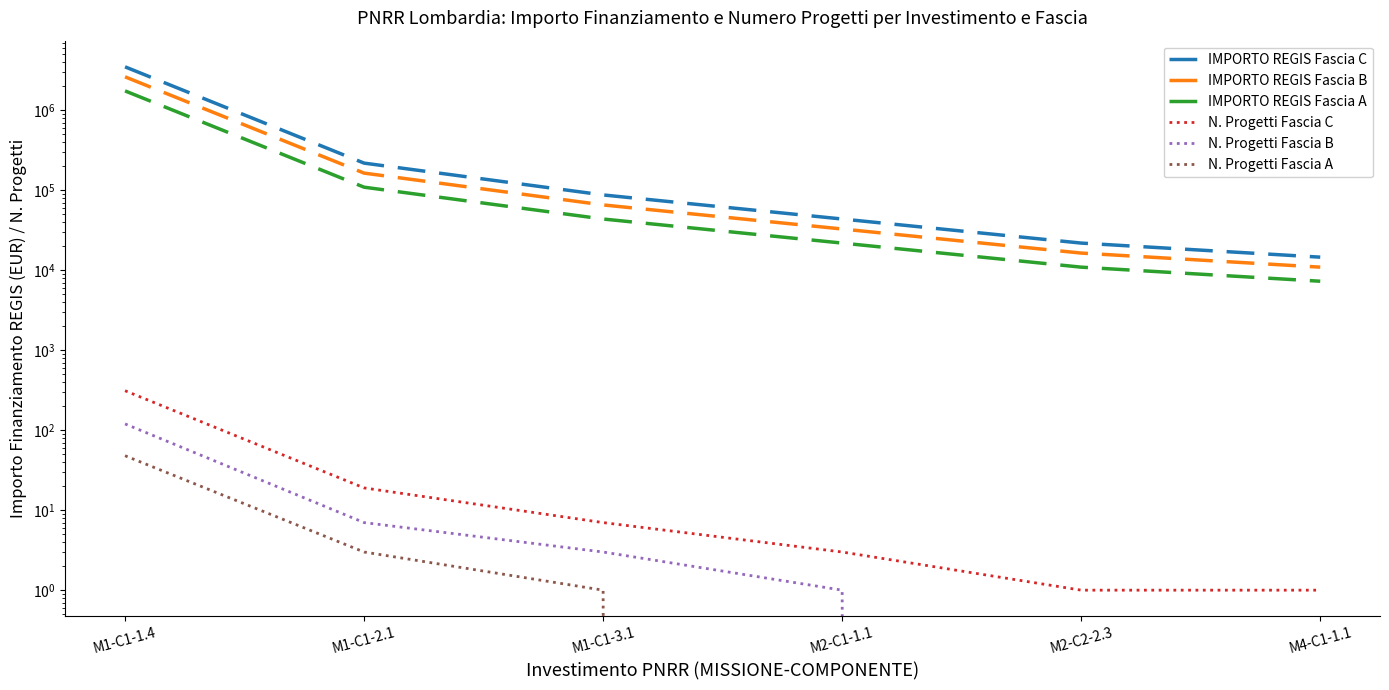

Between M1-C1-2.1 and M1-C1-3.1, which series saw the biggest shift?

IMPORTO REGIS Fascia C